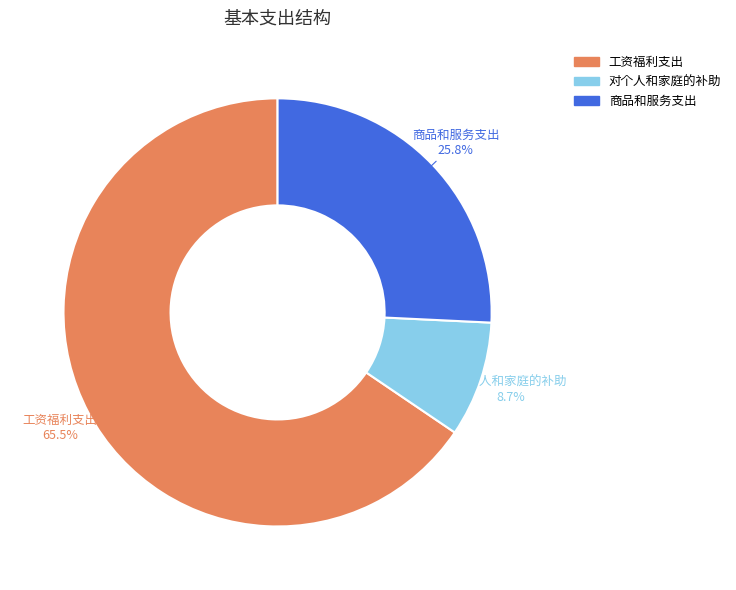

To the nearest percent, what is the difference between the 商品和服务支出 and 工资福利支出 slice percentages?

40%